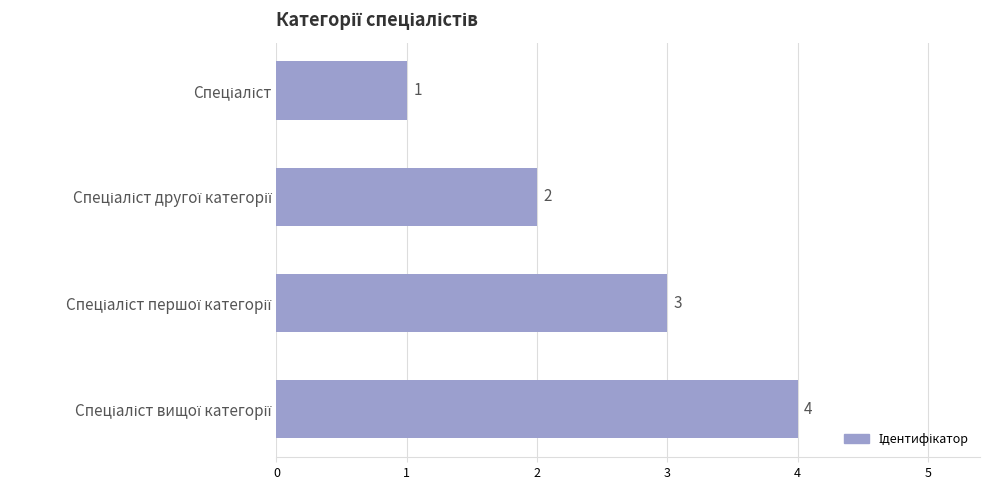

What is the greatest value displayed?

4